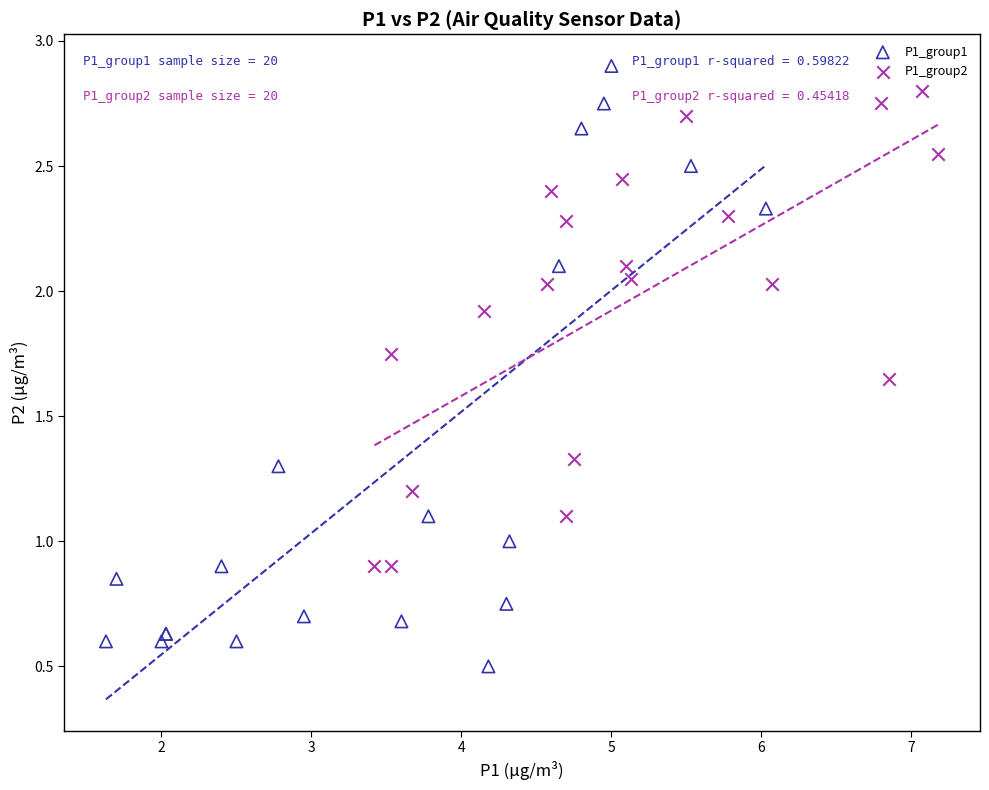

What are all the series names shown in the legend?

P1_group1, P1_group2